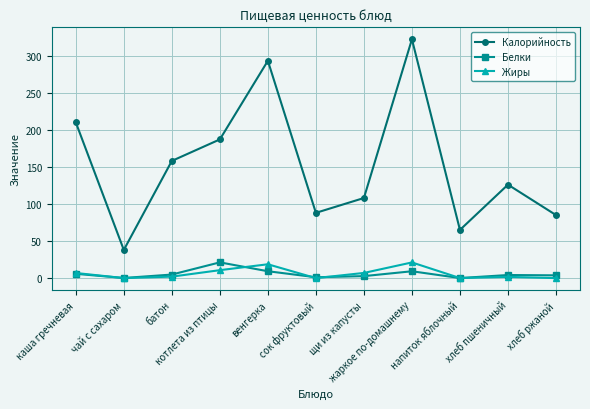

Which series has the widest spread of values?

Калорийность